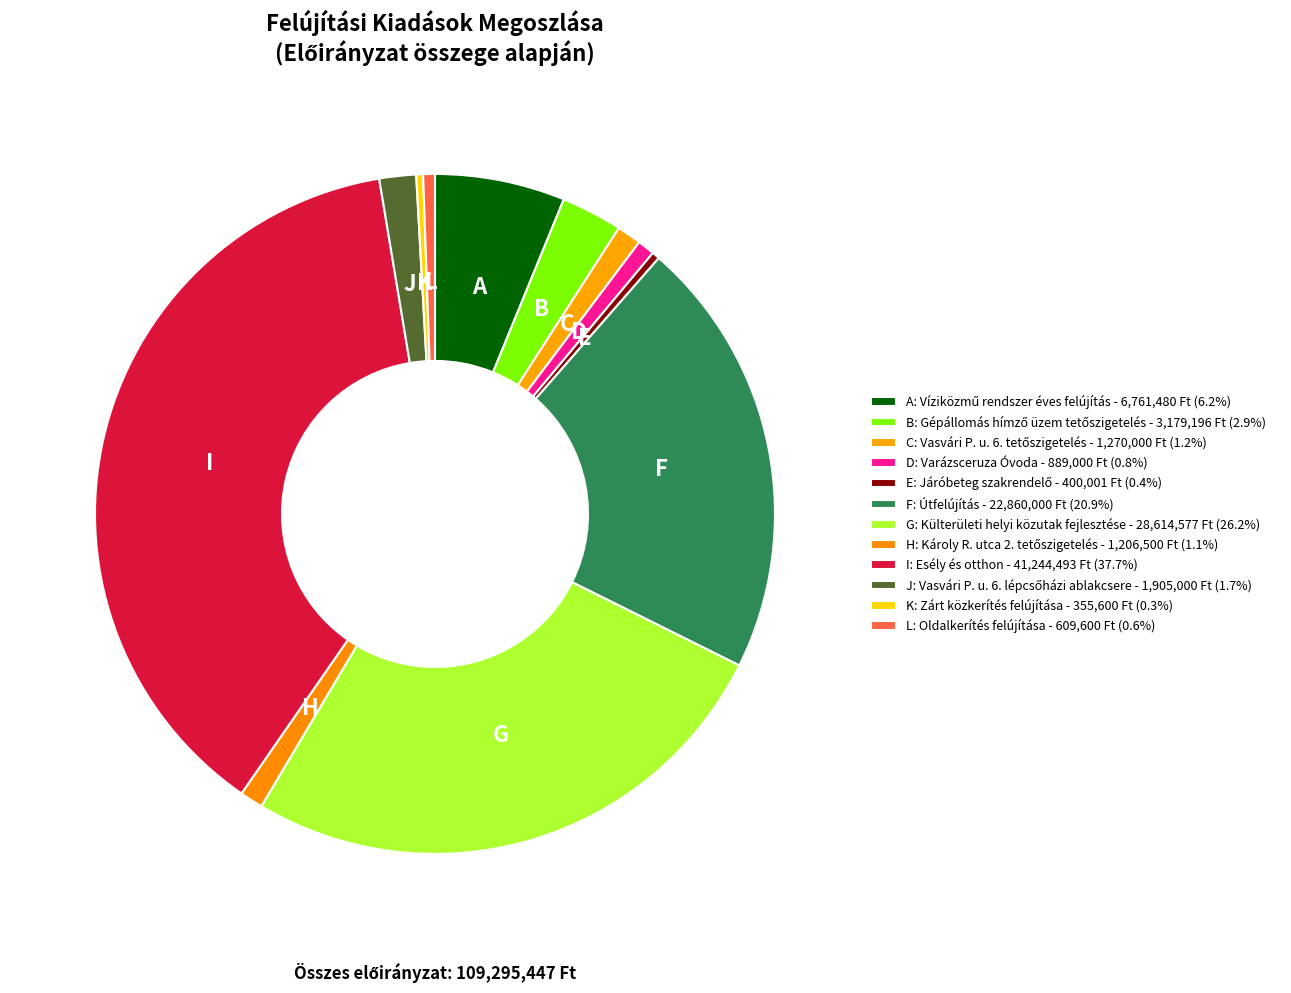

How many slices are in this pie chart?

12